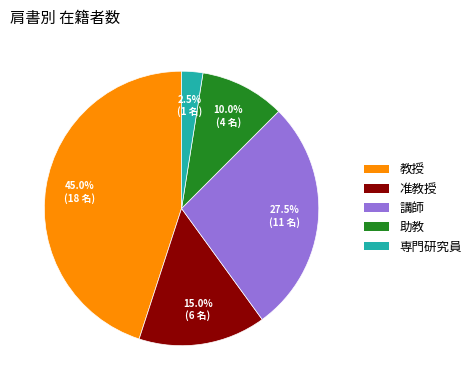

Is there a majority slice in this chart?

No